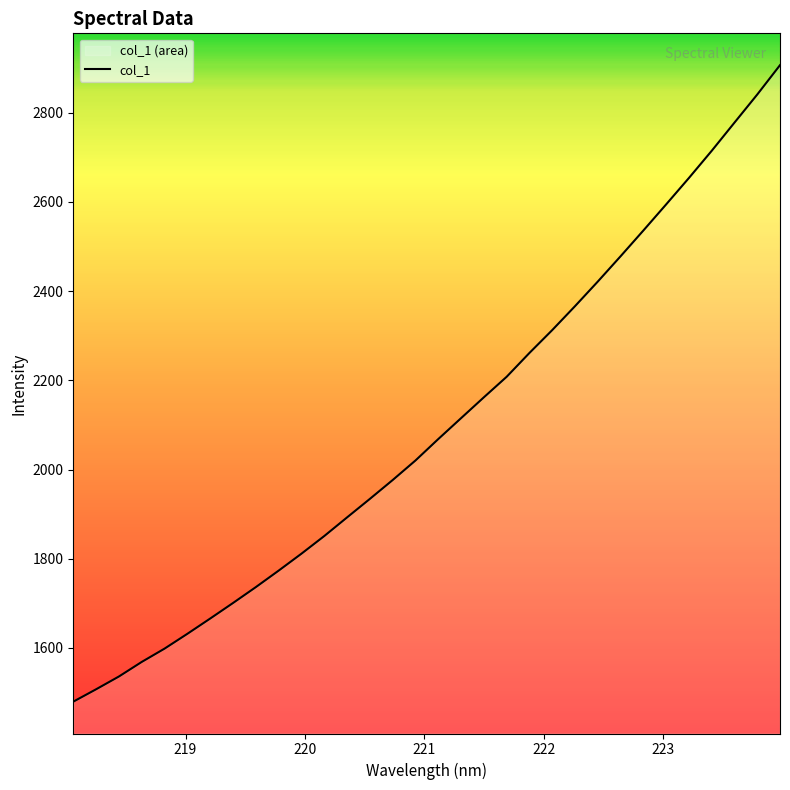

What is the minimum value shown in the chart?

1479.5